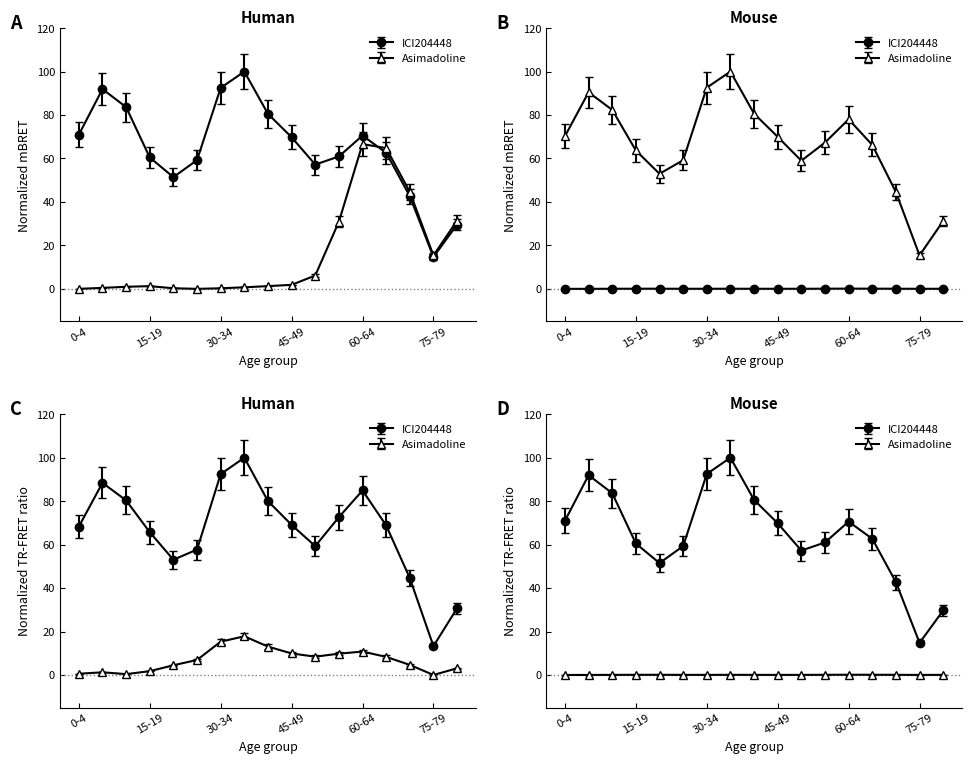

Which label corresponds to the largest value in the chart?

35-39